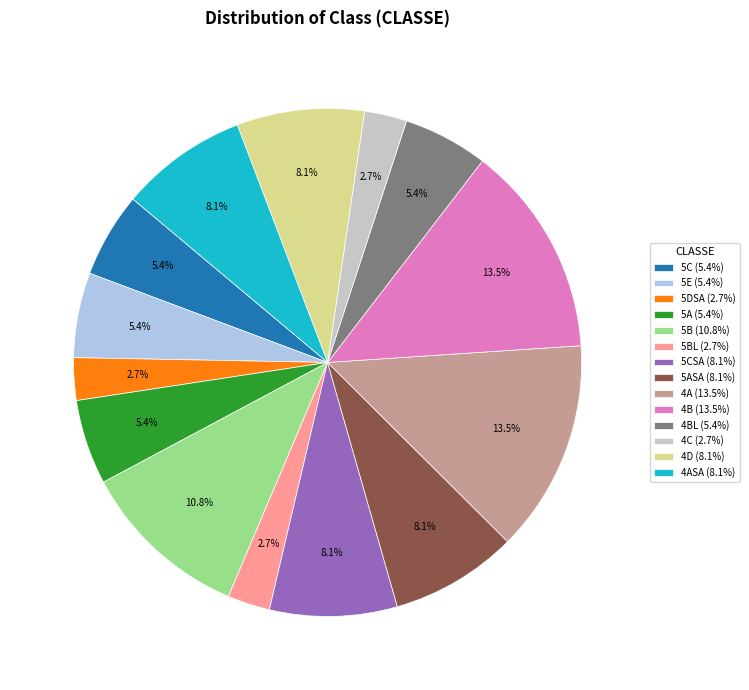

Is 4C (2.7%) the majority of the pie?

No